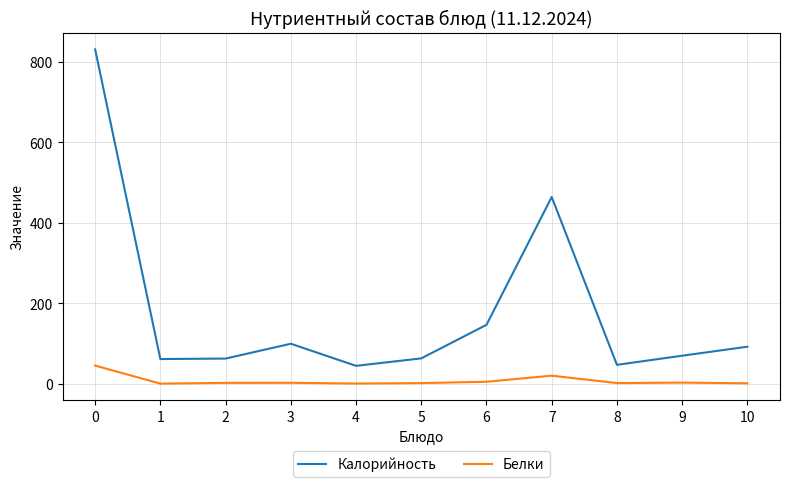

What is the average value of the Белки series?

7.4